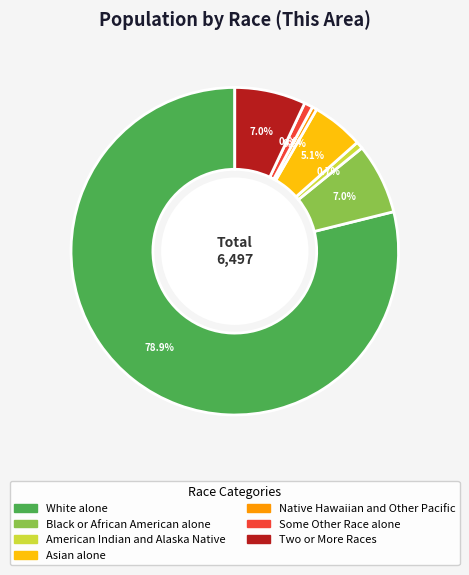

What is the largest slice in the pie chart?

White alone